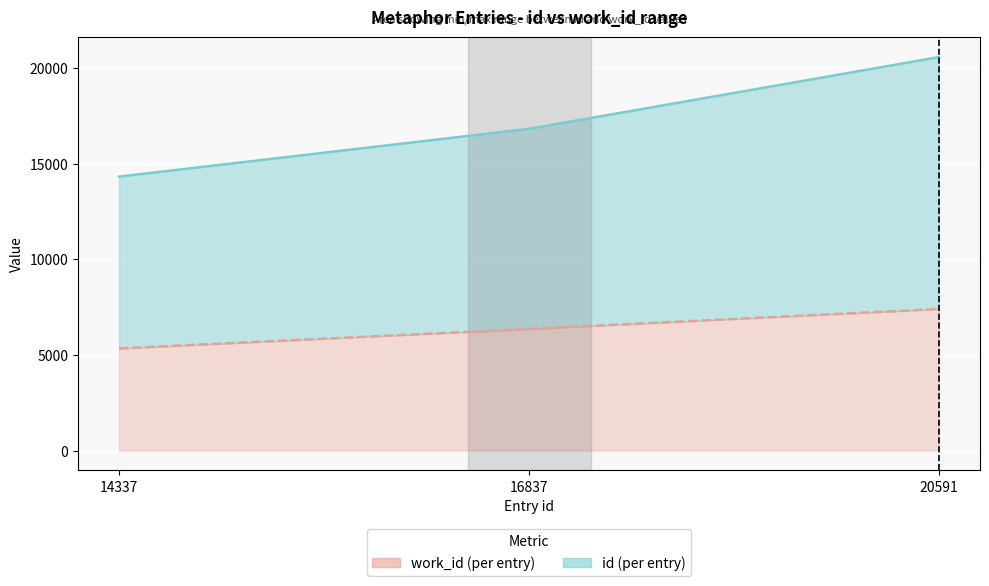

Is it true that work_id line equals 4110 at 20591?

False